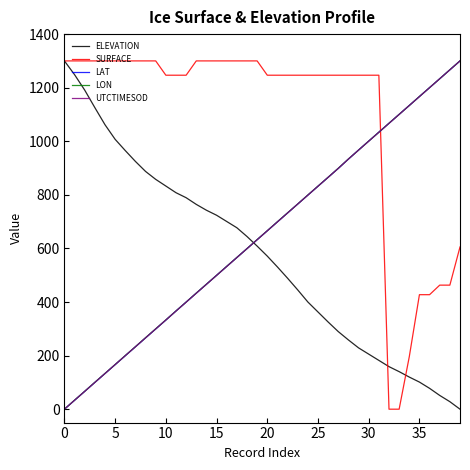

Which series has the largest total across all categories?

SURFACE